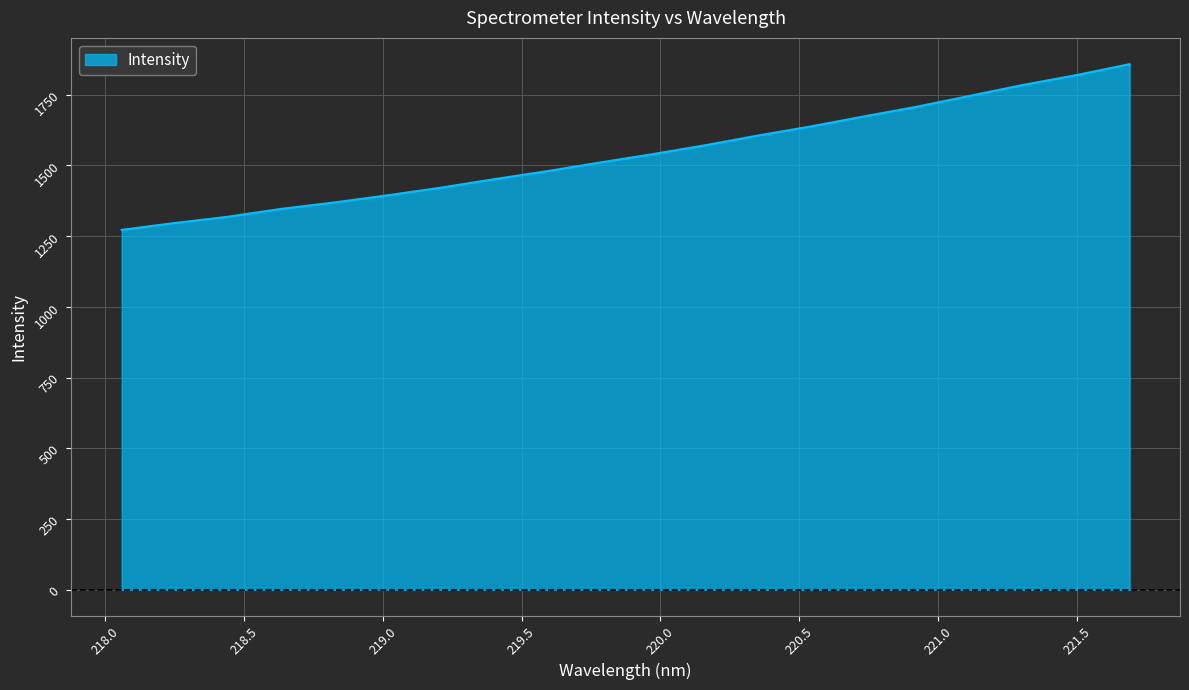

What is the greatest value displayed?

1857.5